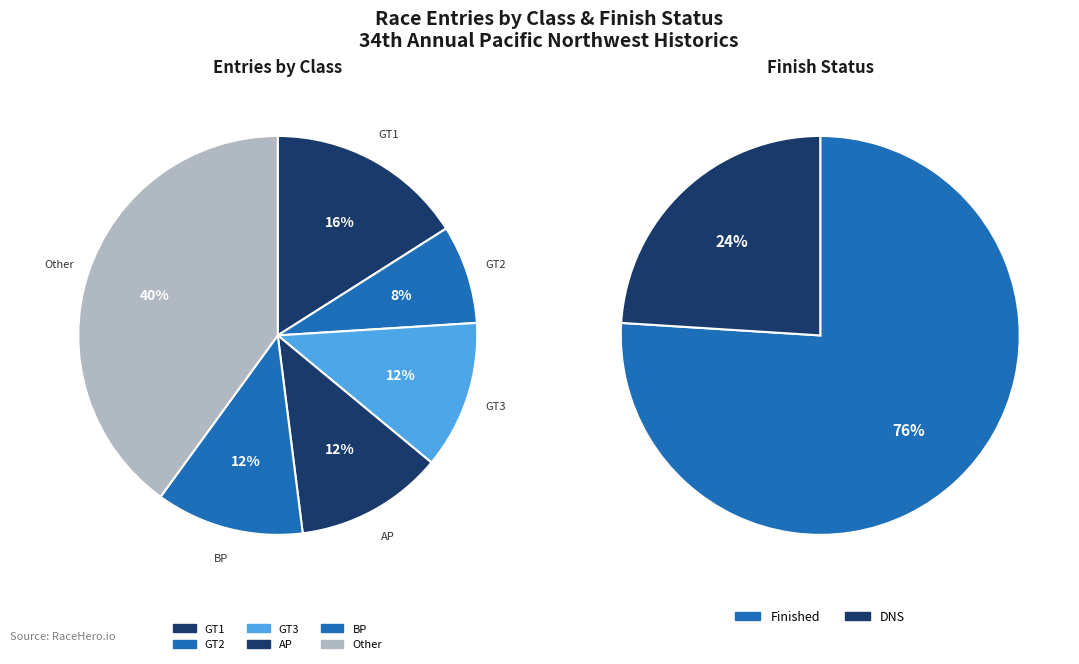

Which category has the biggest portion of the pie?

Other